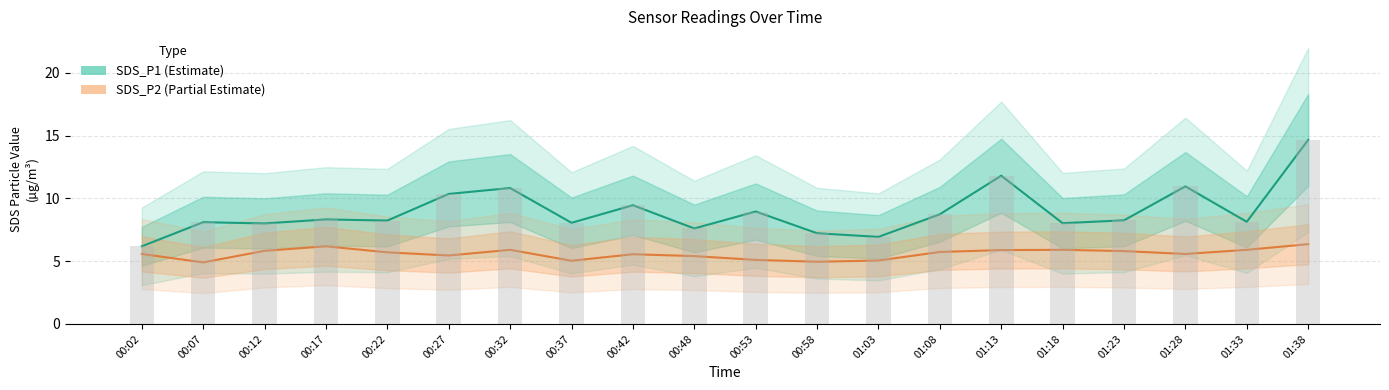

At which label does SDS_P1 first exceed 8?

00:07